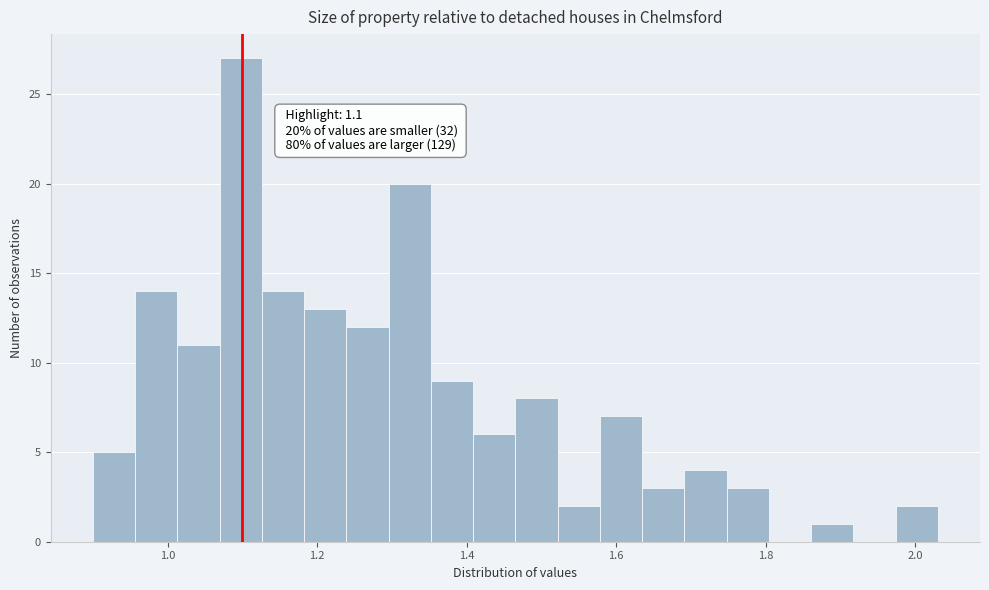

Around what value on the x-axis is the tallest bar? Give the approximate position of its centre, as read against the axis.

1.10